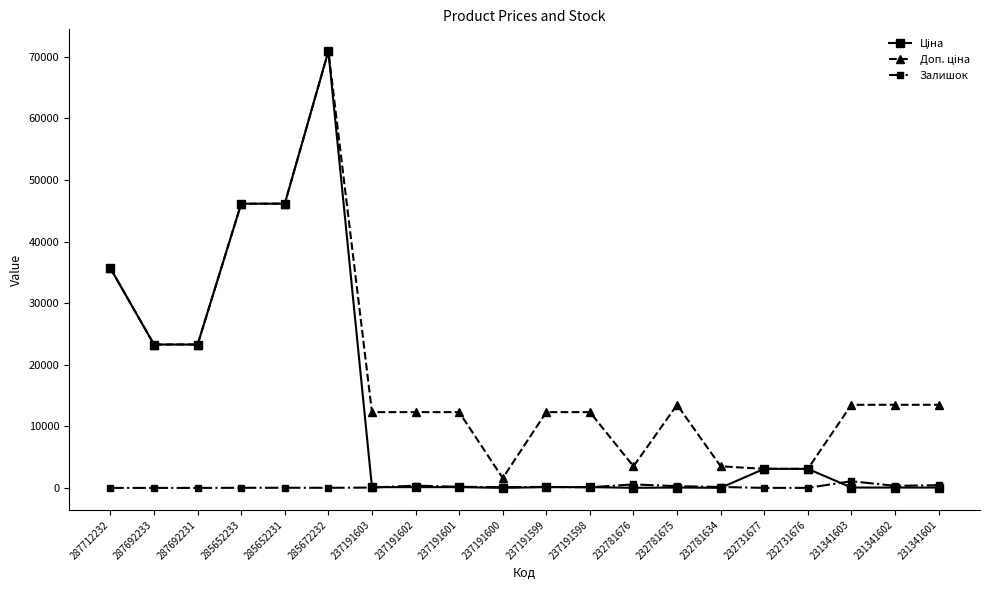

The value of Залишок at 285652233 is 16.0. True or false?

True